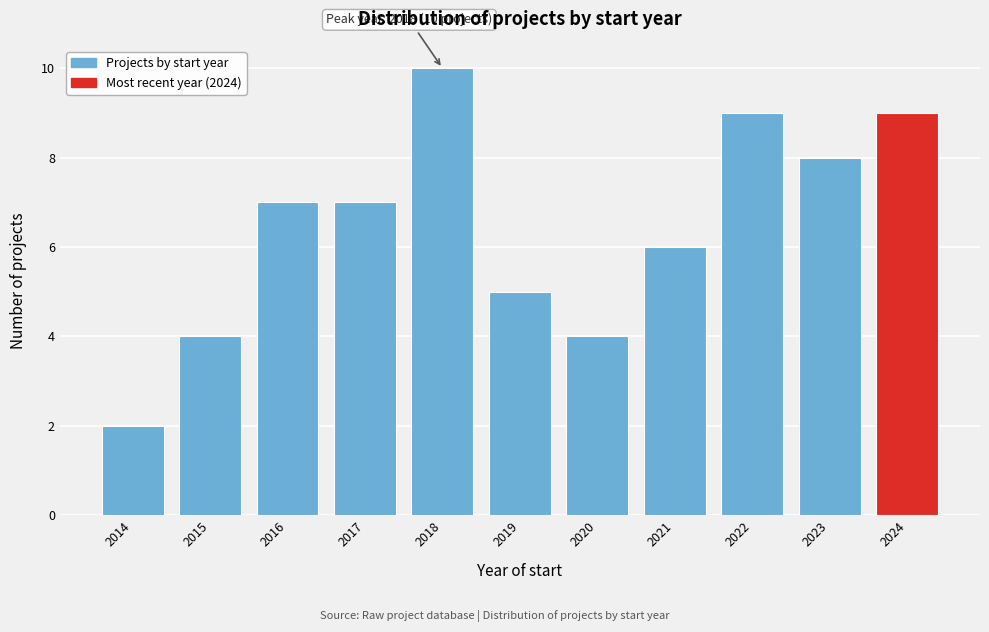

Reading left to right, transcribe all the data shown in this chart.

2	4	7	7	10	5	4	6	9	8	9